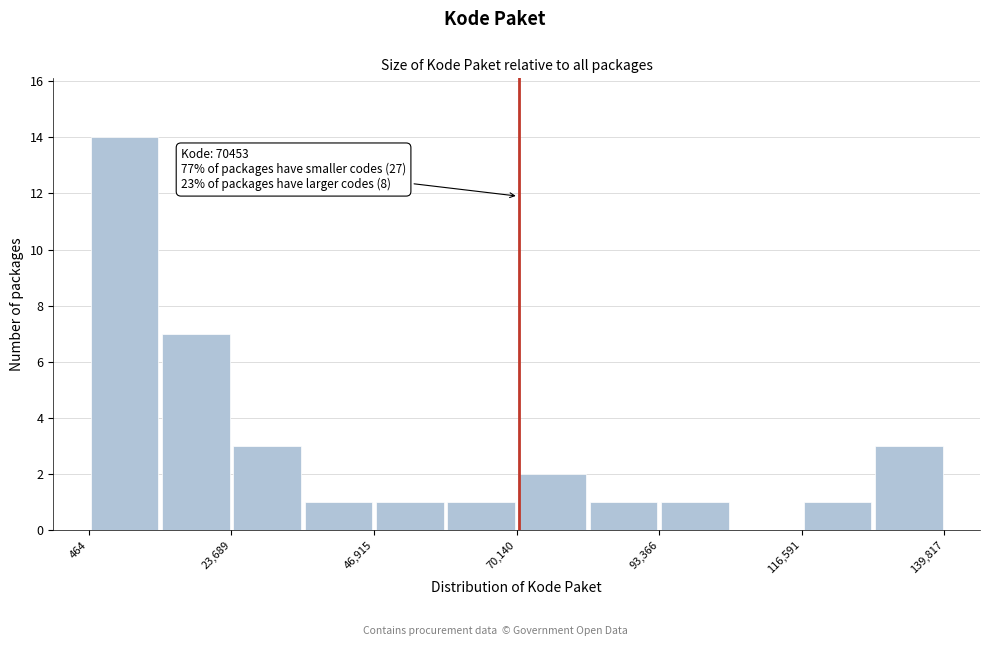

Read against the x-axis, roughly where is the centre of the tallest bar?

5000